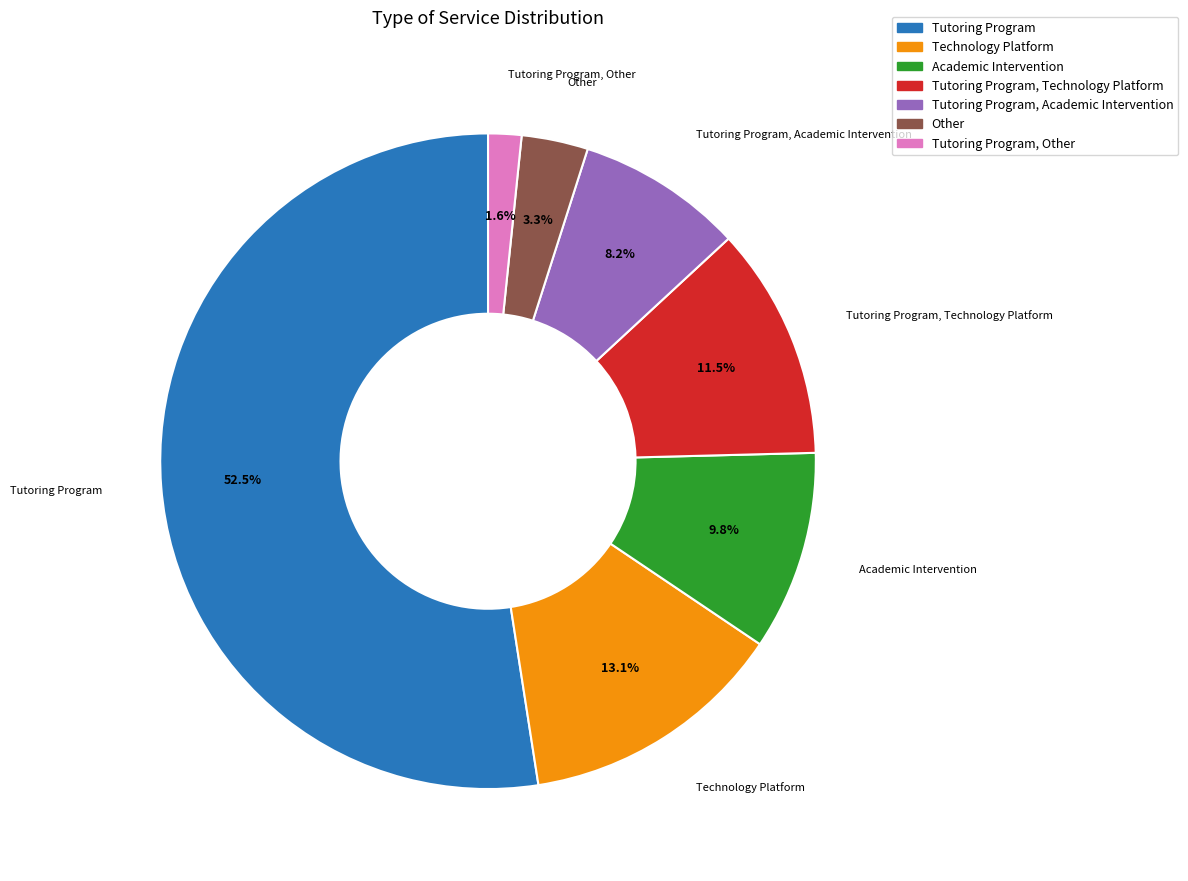

Does any single category account for the majority?

Yes